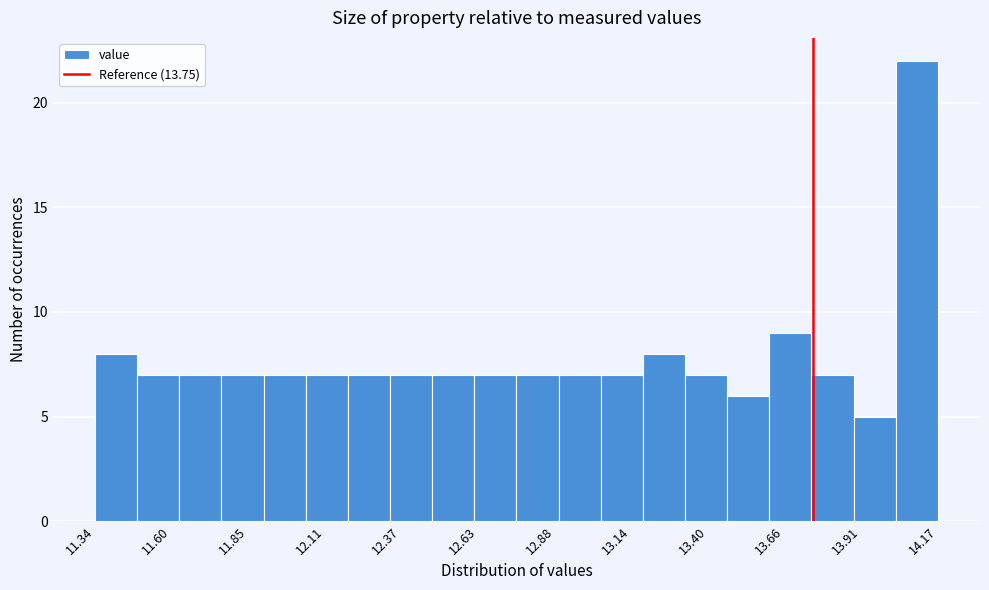

Around what value on the x-axis is the tallest bar? Give the approximate position of its centre, as read against the axis.

14.10